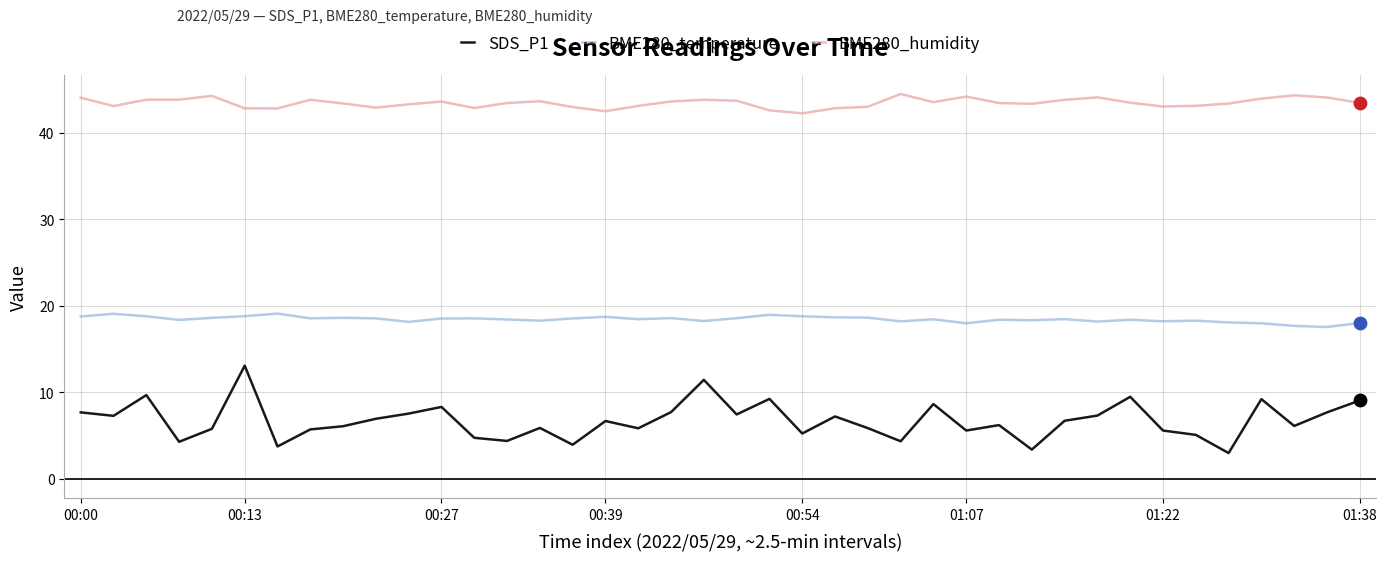

At how many categories does at least one series exceed 36?

40